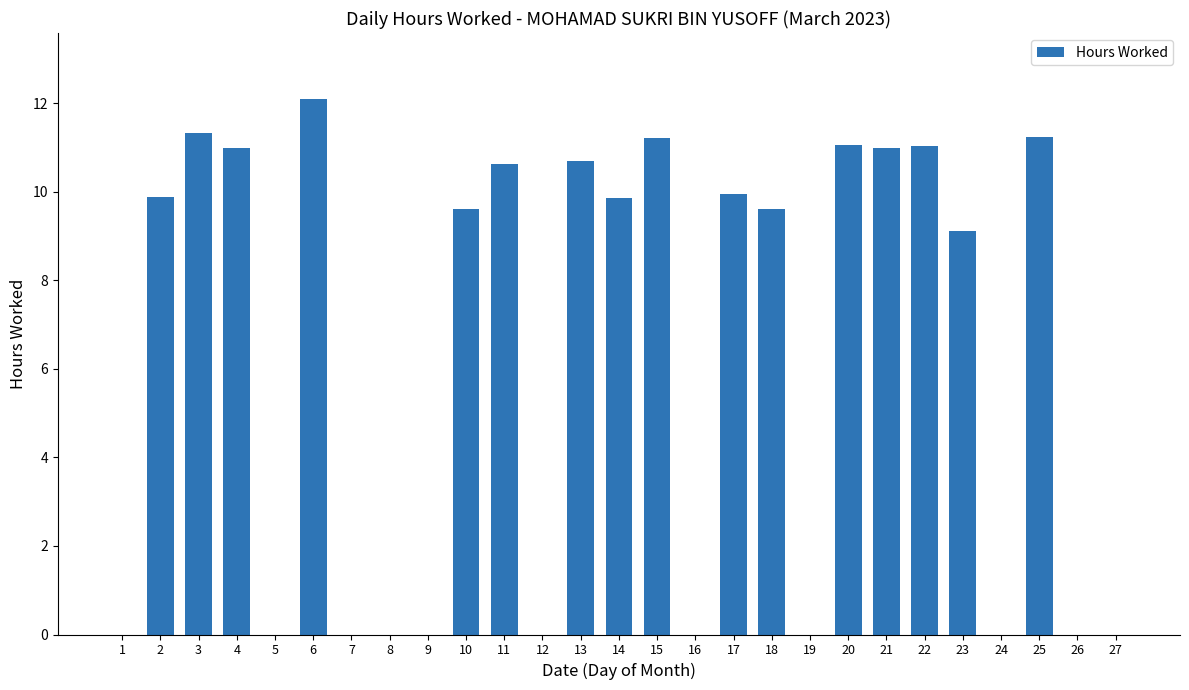

What is the sum of the values at 3 and 8?

11.3